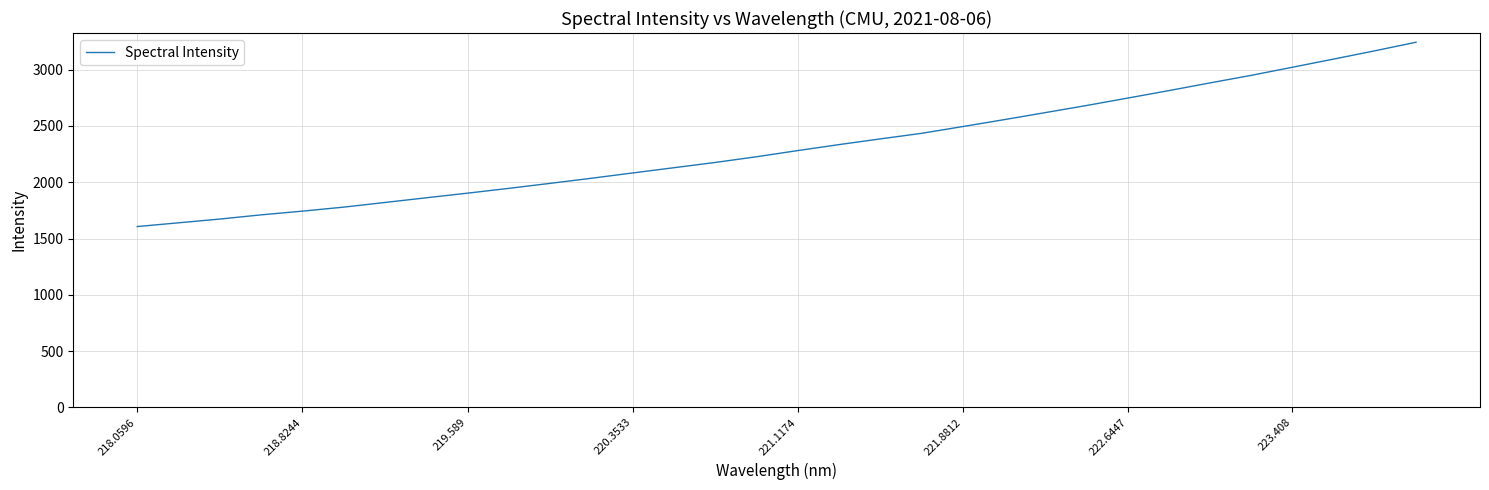

What is the difference between the maximum and minimum values?

1637.6